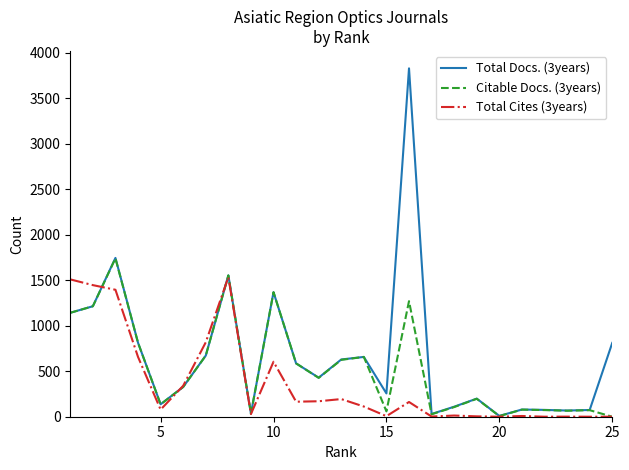

Which series has the largest total across all categories?

Total Docs. (3years)